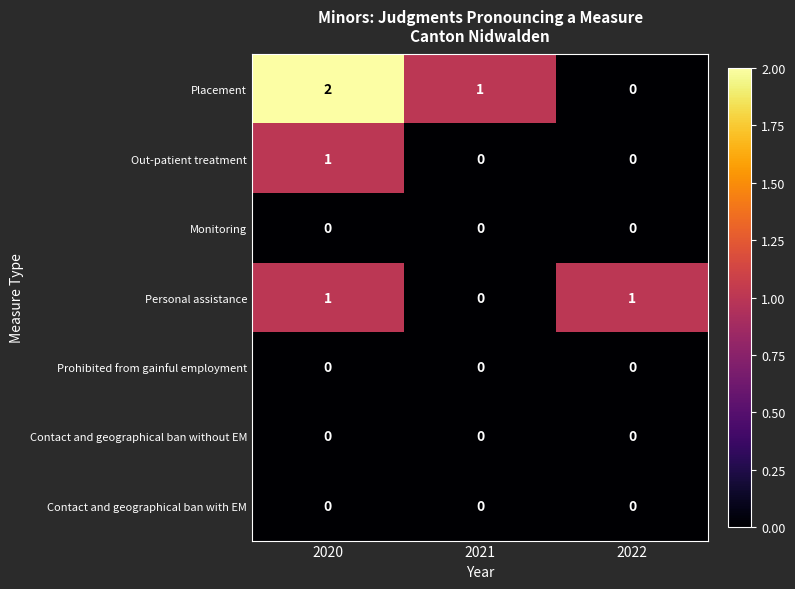

Reading left to right, list all the values displayed in this chart.

Placement: 2020=2	2021=1	2022=0
Out-patient treatment: 2020=1	2021=0	2022=0
Monitoring: 2020=0	2021=0	2022=0
Personal assistance: 2020=1	2021=0	2022=1
Prohibited from gainful employment: 2020=0	2021=0	2022=0
Contact and geographical ban without EM: 2020=0	2021=0	2022=0
Contact and geographical ban with EM: 2020=0	2021=0	2022=0